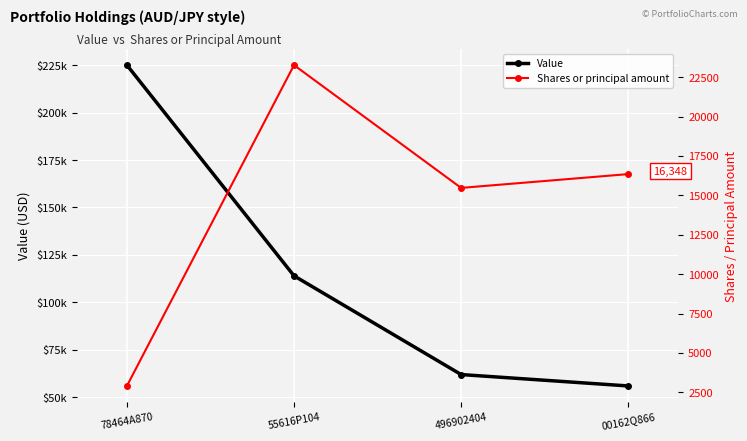

Where does the Value series first go above 114000?

78464A870